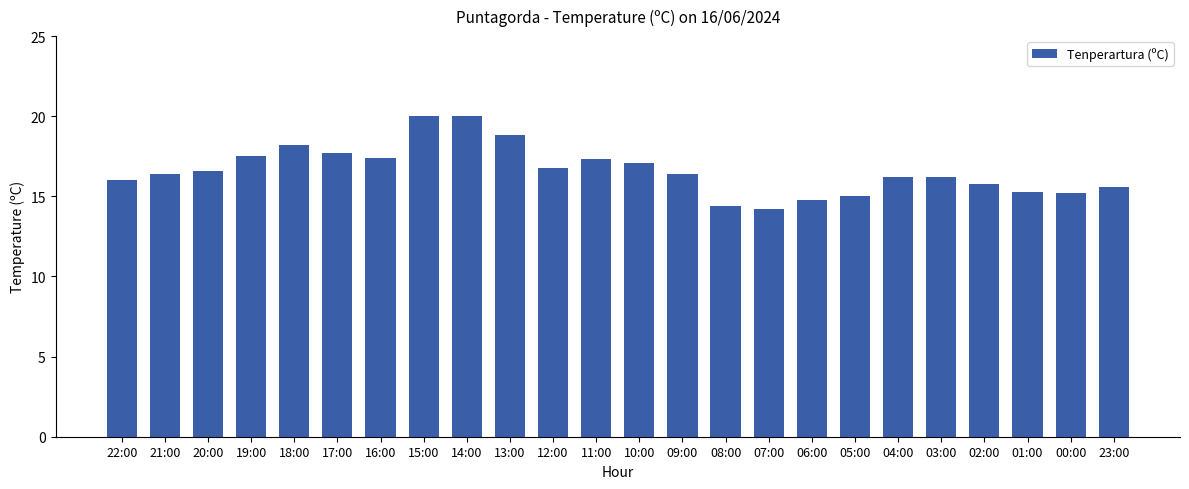

Does the chart contain any negative values?

No